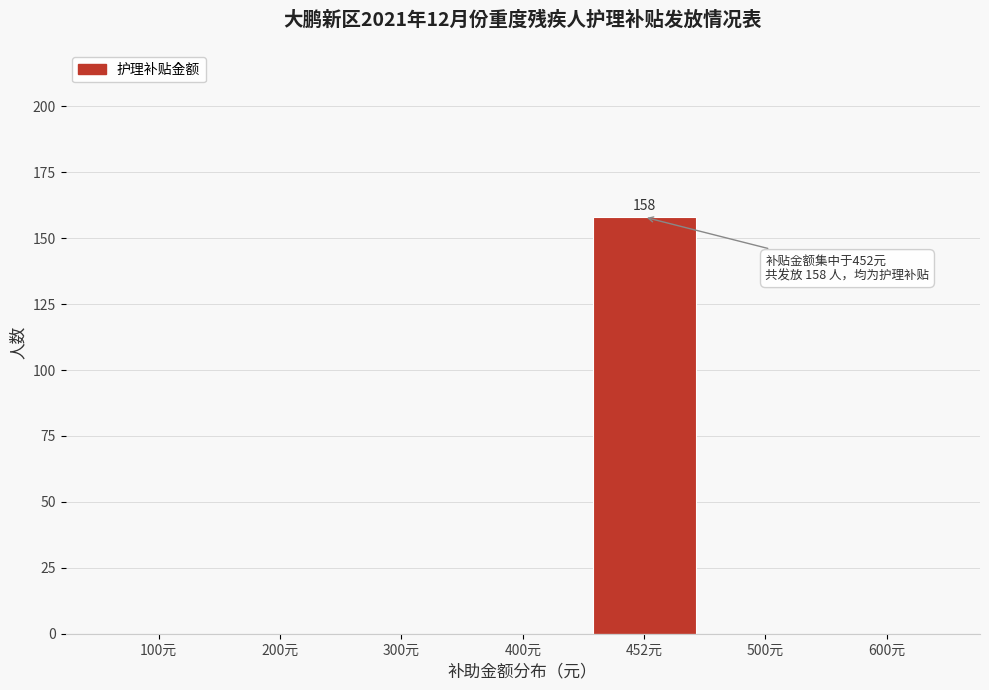

Reading right to left, list all the values displayed in this chart.

600元=0	500元=0	452元=158	400元=0	300元=0	200元=0	100元=0